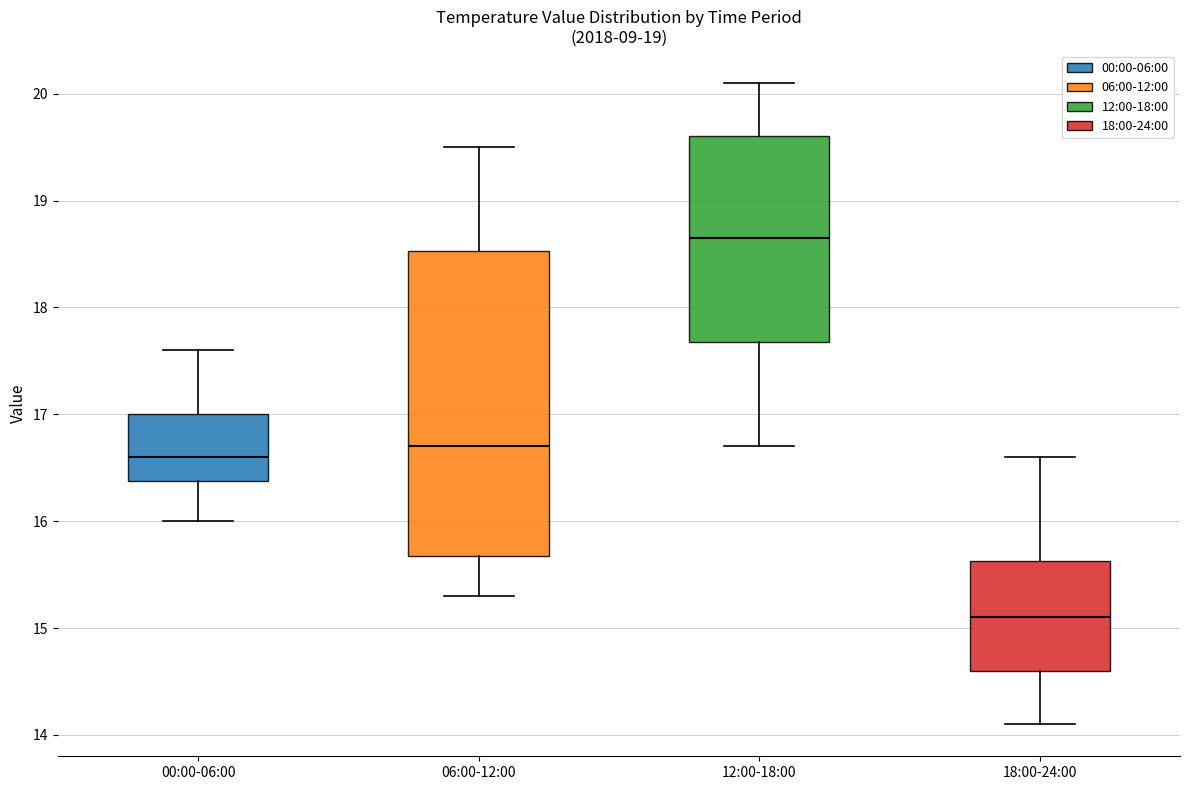

Which box has the lowest median line?

18:00-24:00